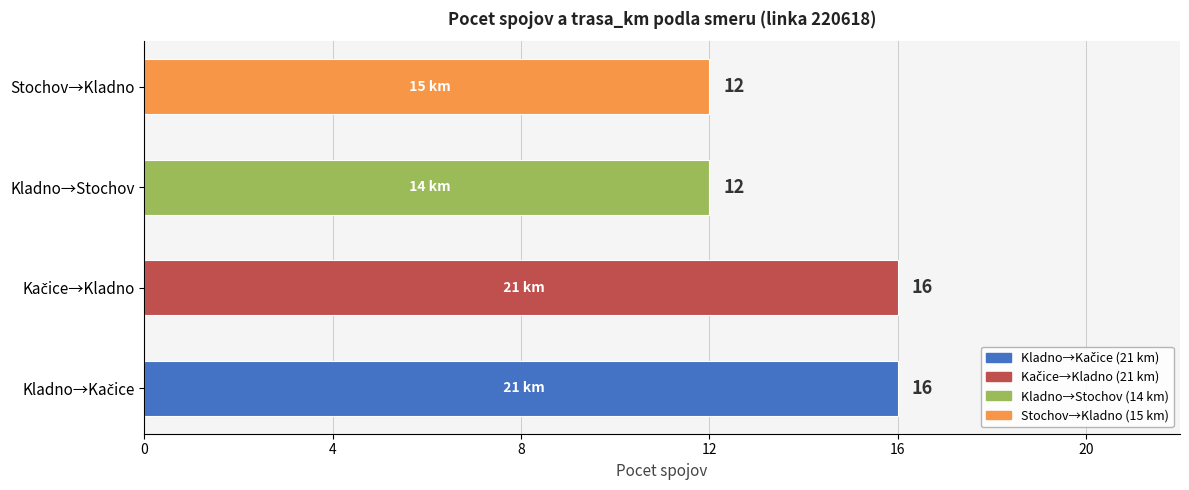

What is the smallest value displayed?

12